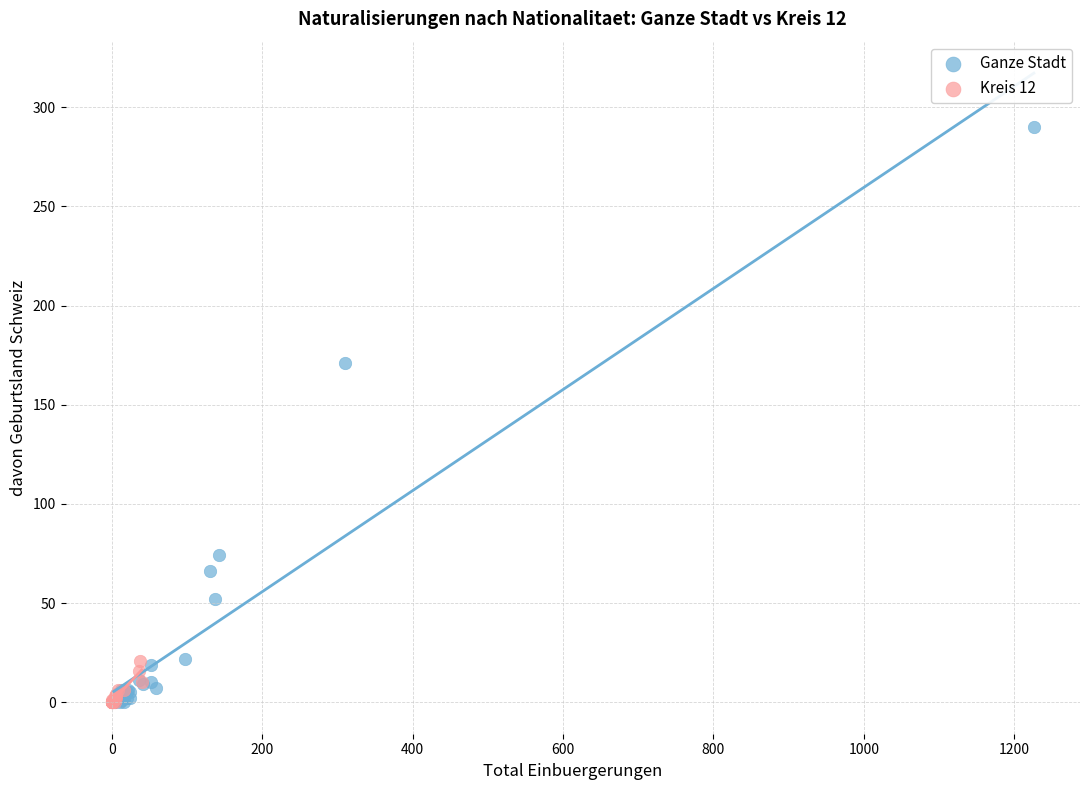

What are all the series names shown in the legend?

Ganze Stadt, Kreis 12